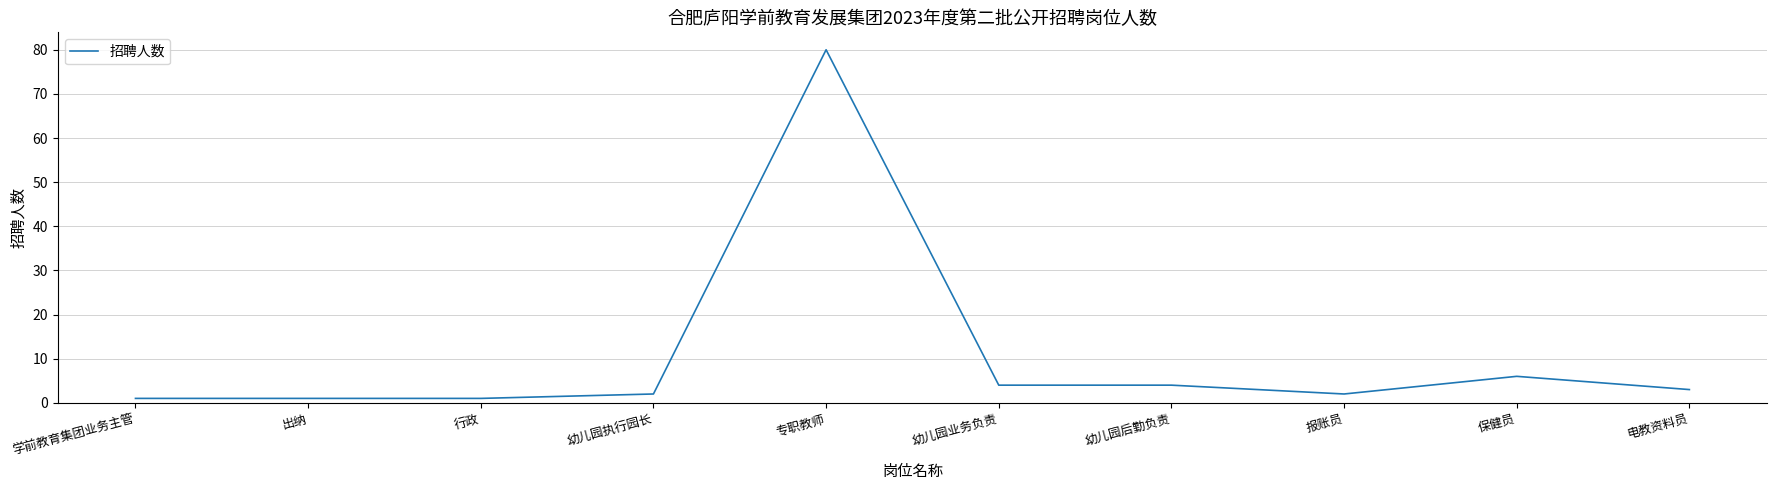

What is the maximum value shown in the chart?

80